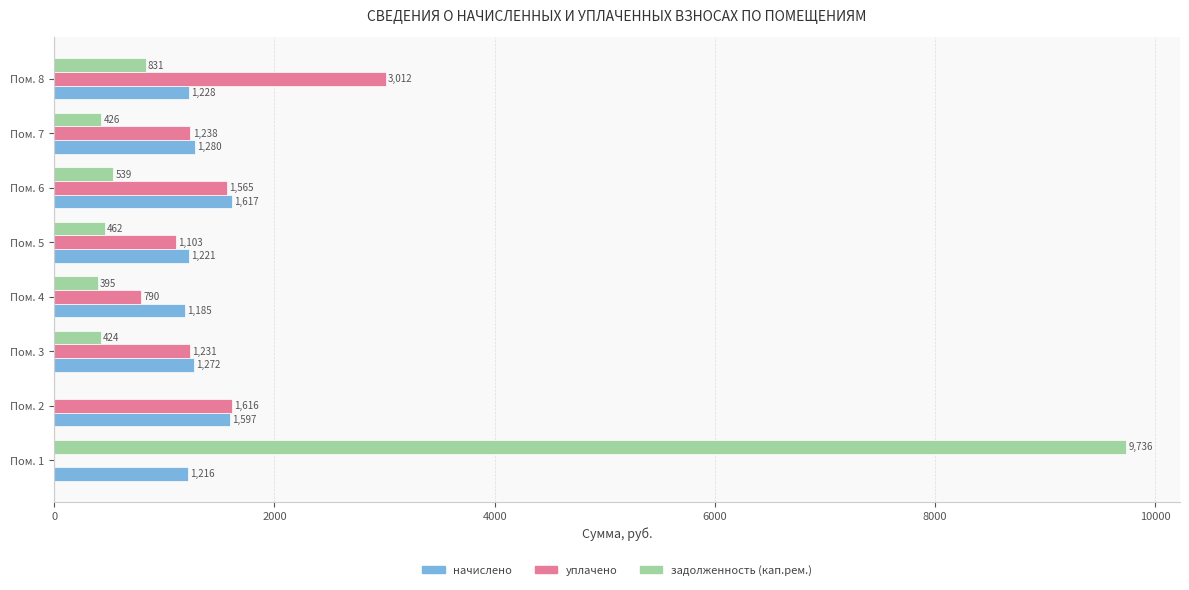

The value of задолженность (кап.рем.) at Пом. 5 is 462.0. True or false?

True